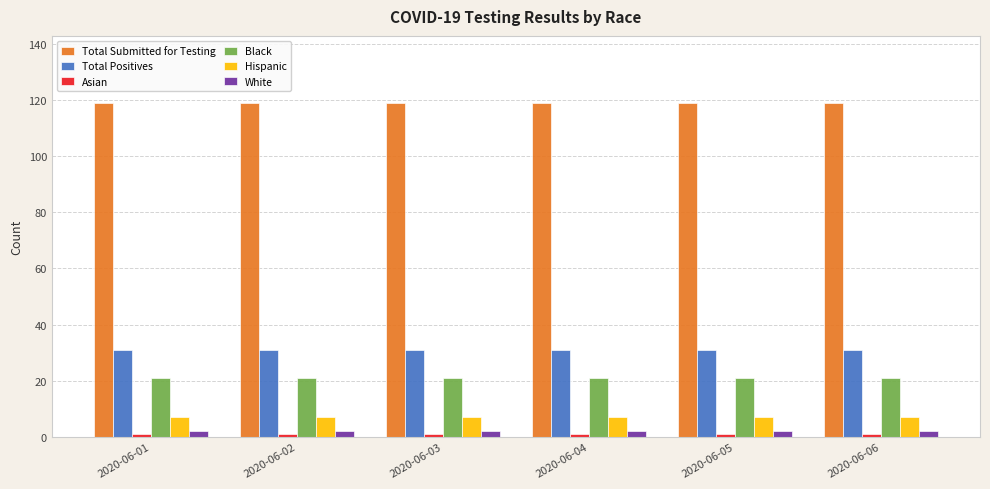

What is the maximum value shown in the chart?

119